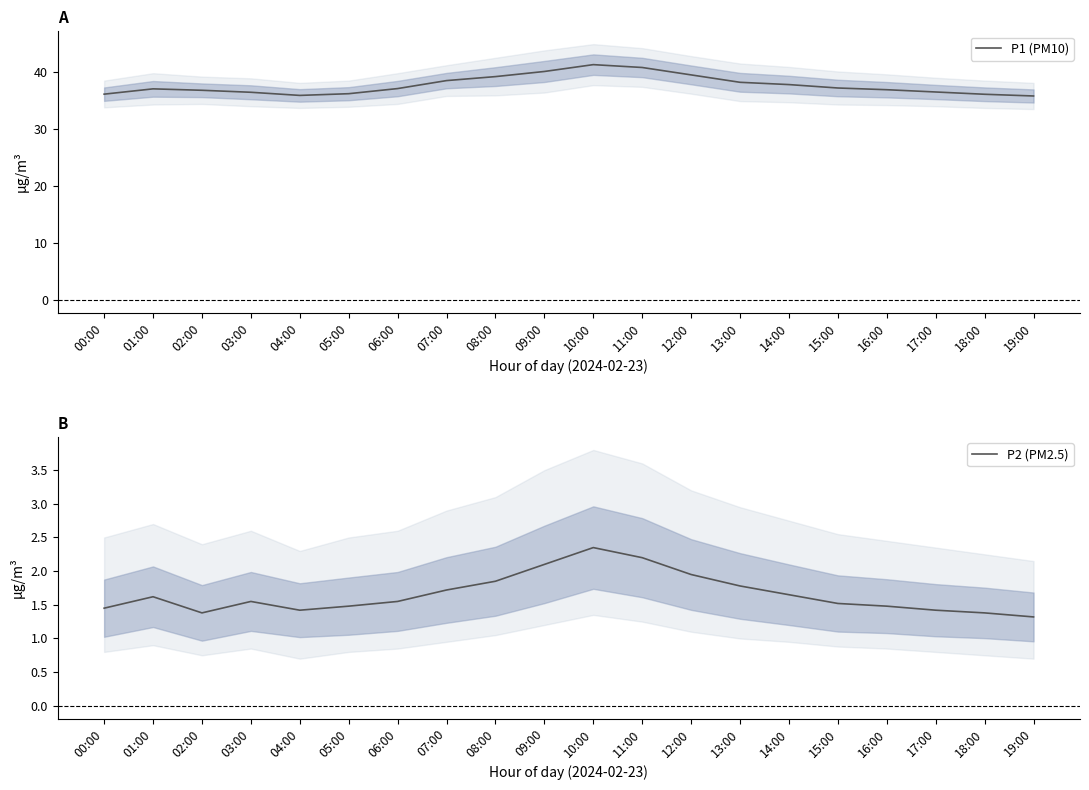

In P2 (PM2.5), how many points are higher than both neighbors (excluding endpoints)?

3